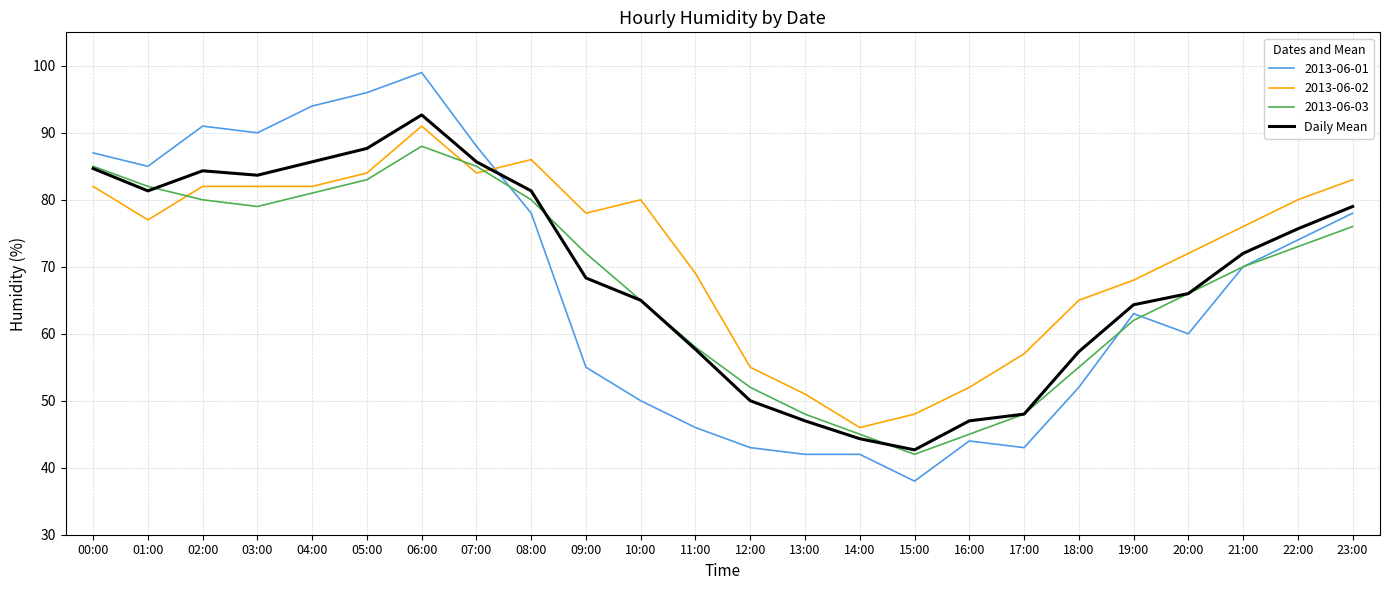

What is the minimum value shown in the chart?

38.0